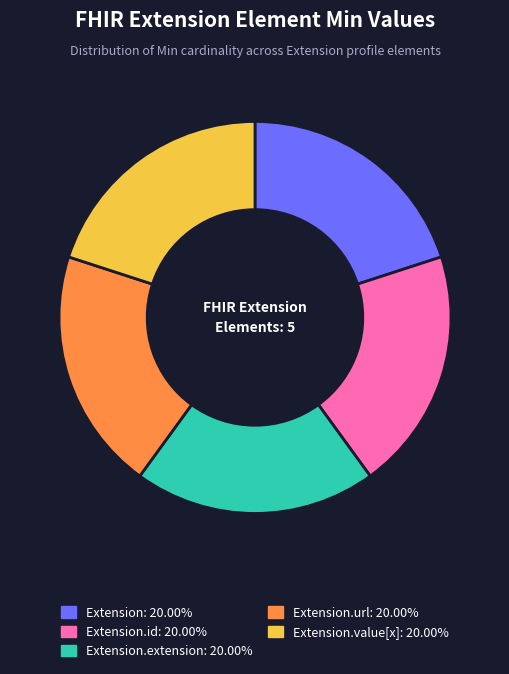

Is there any slice that represents more than half of the pie?

No